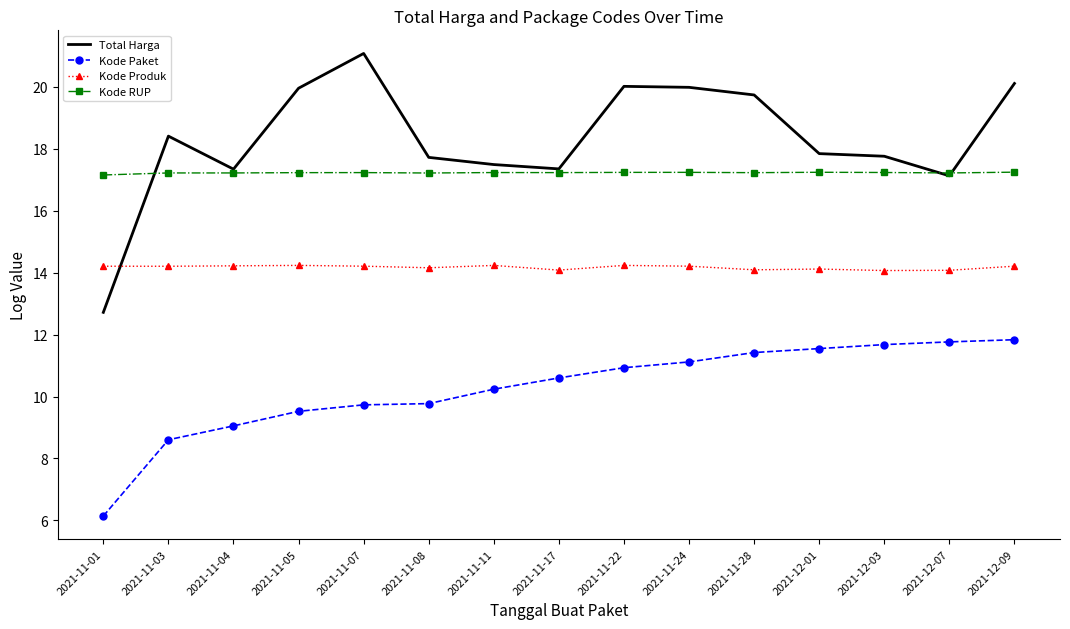

What is the sum of the Total Harga values at 2021-11-01 and 2021-11-11?

30.2